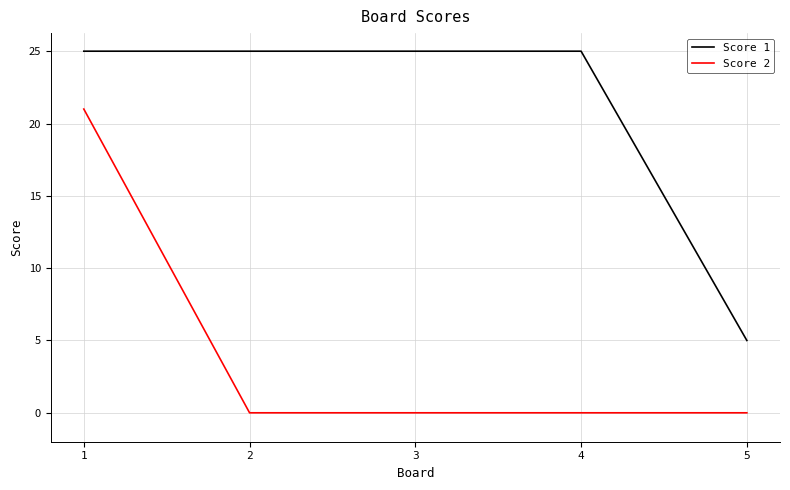

Is it true that Score 2 equals 21 at 1?

True